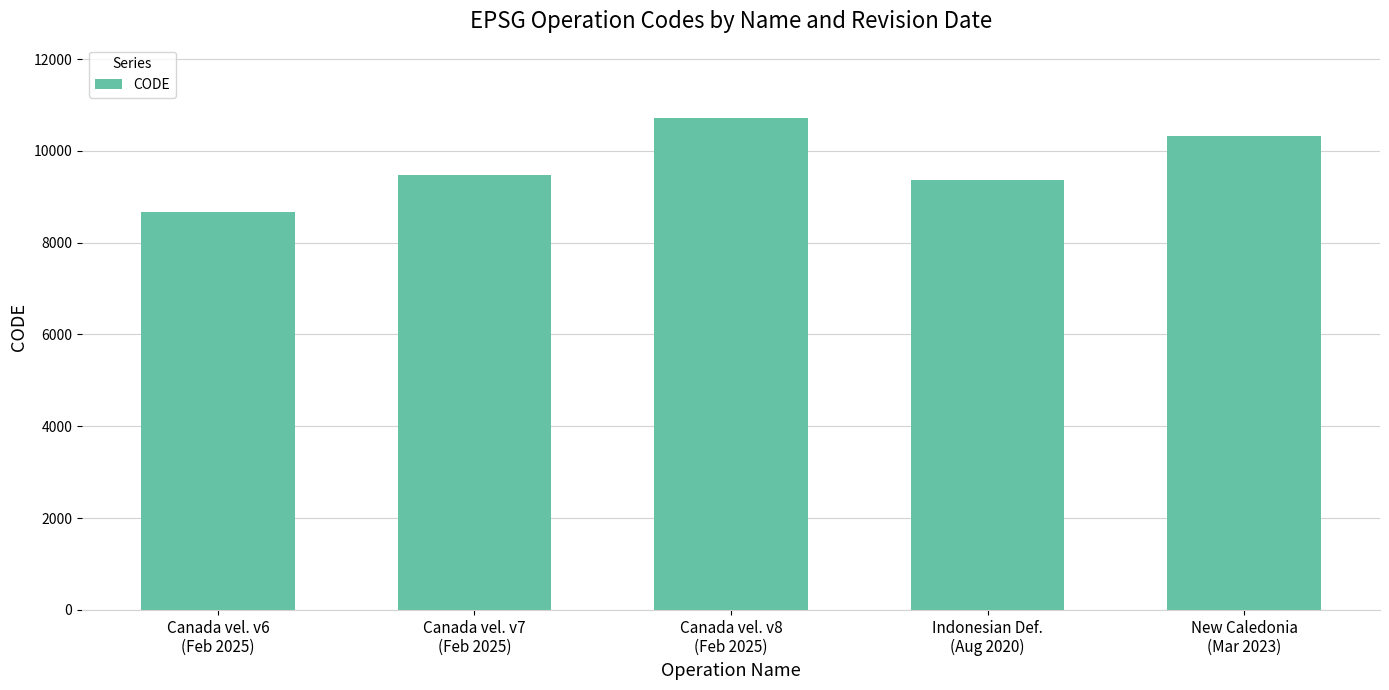

What is the label of the 1st bar from the right?

New Caledonia
(Mar 2023)